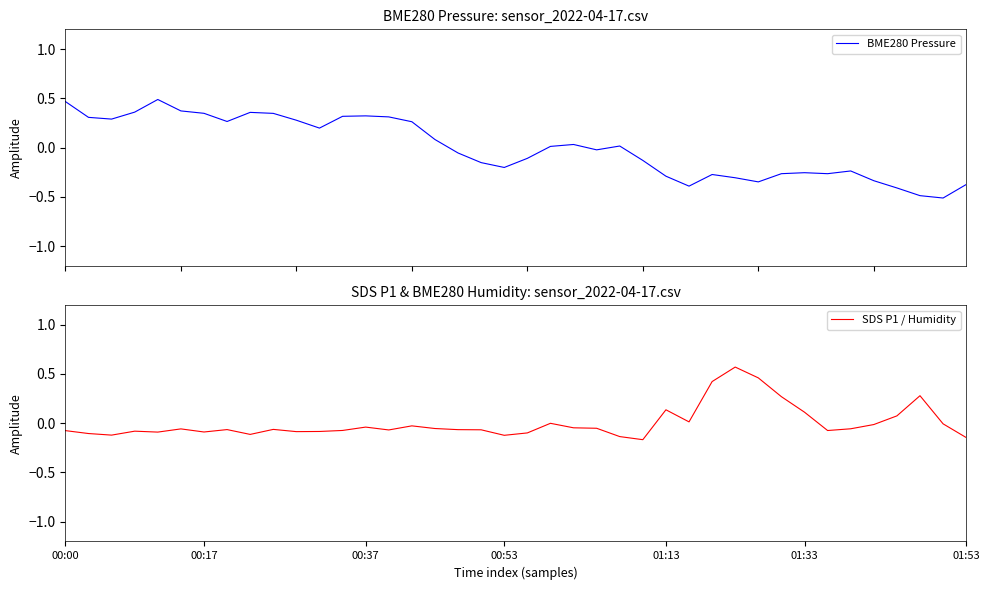

True or false: SDS P1 / Humidity has more than 0 points higher than both neighbors.

True